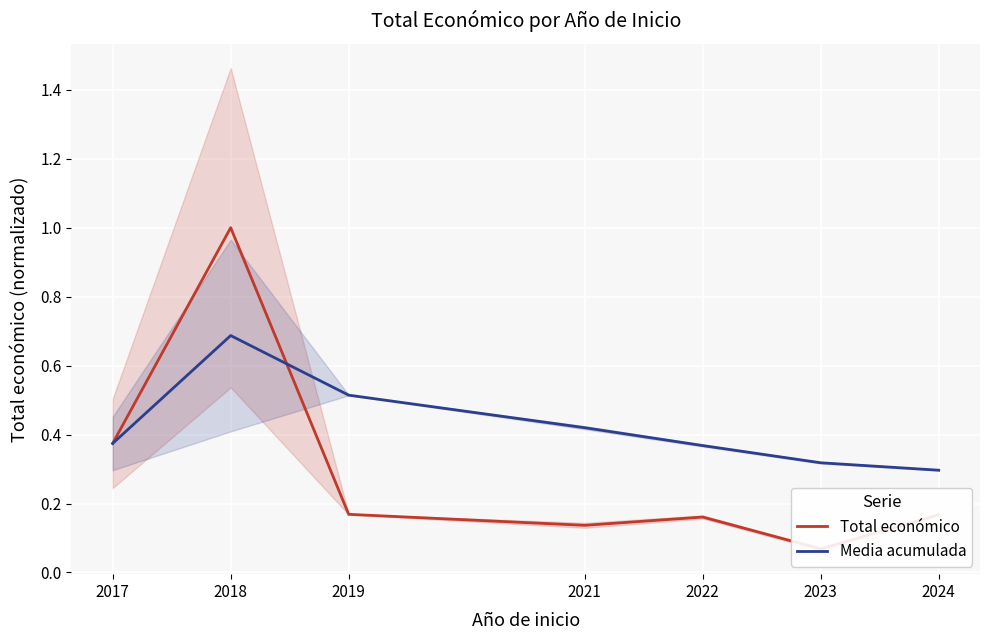

Reading left to right, list all the values displayed in this chart.

Total económico: 2017=0.4	2018=1.0	2019=0.2	2021=0.1	2022=0.2	2023=0.1	2024=0.2
Media acumulada: 2017=0.4	2018=0.7	2019=0.5	2021=0.4	2022=0.4	2023=0.3	2024=0.3